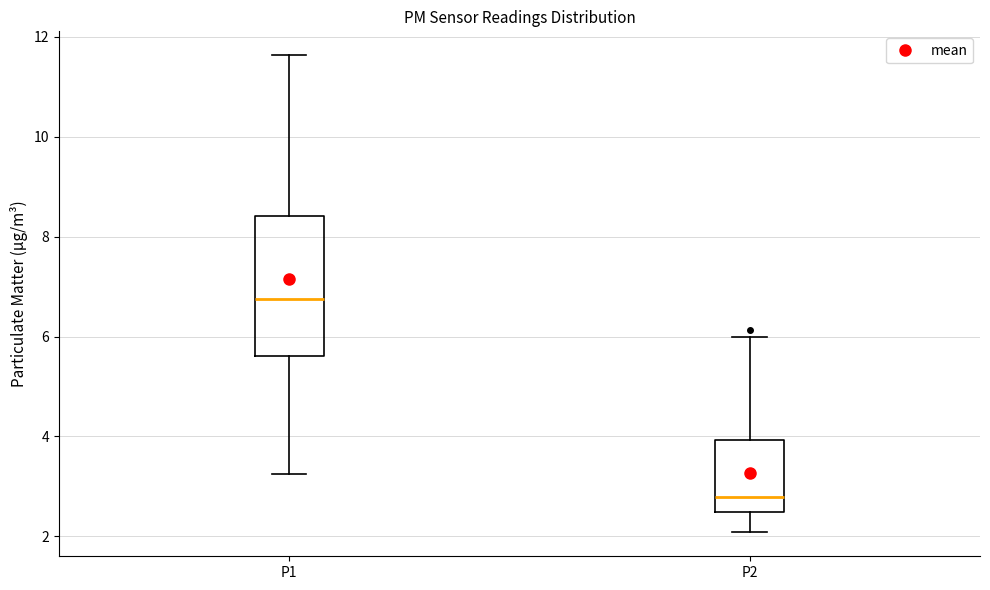

Reading left to right, read every box against the y-axis: the position of its median line, the range the box covers, and the ends of its whiskers. The values are not printed on the chart, so give them approximately, as read against the axis.

P1: median 6.8, box 5.6 to 8.4, whiskers 3.2 to 11.6
P2: median 2.8, box 2.4 to 4.0, whiskers 2.0 to 6.0